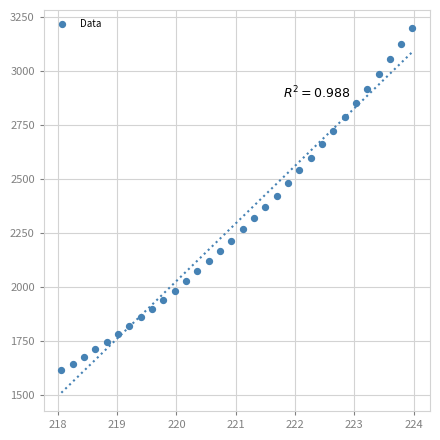

What is the range of X values (max minus min)?

5.9